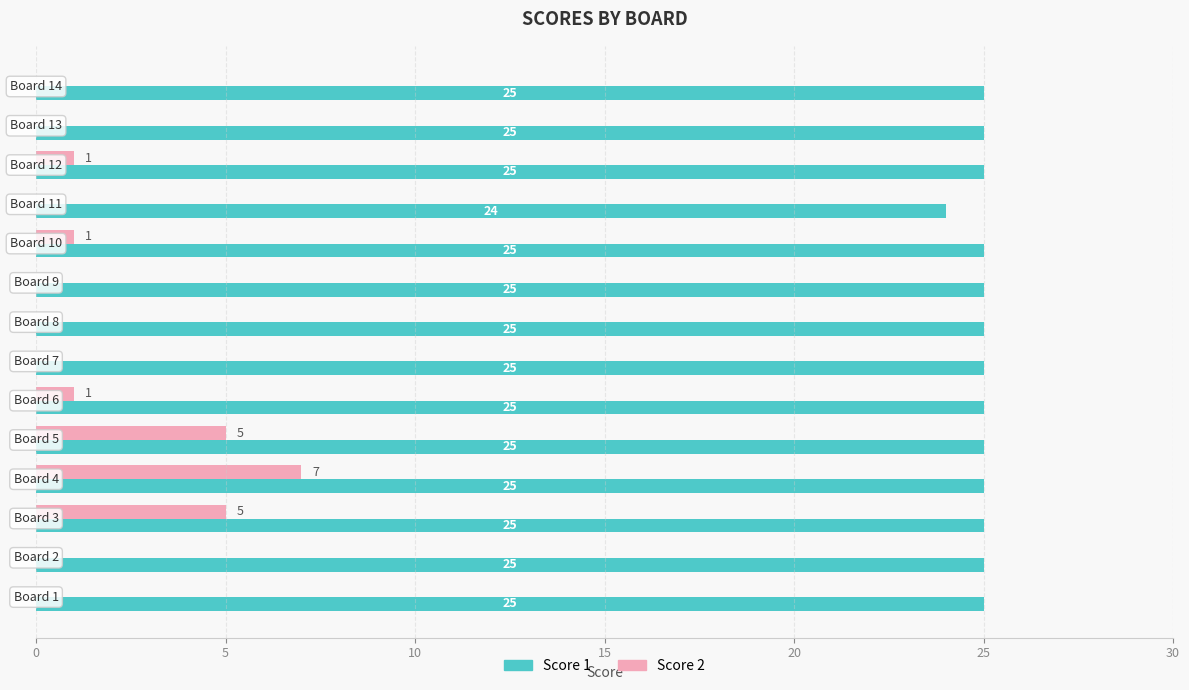

How many Score 2 values are between 0 and 1?

11